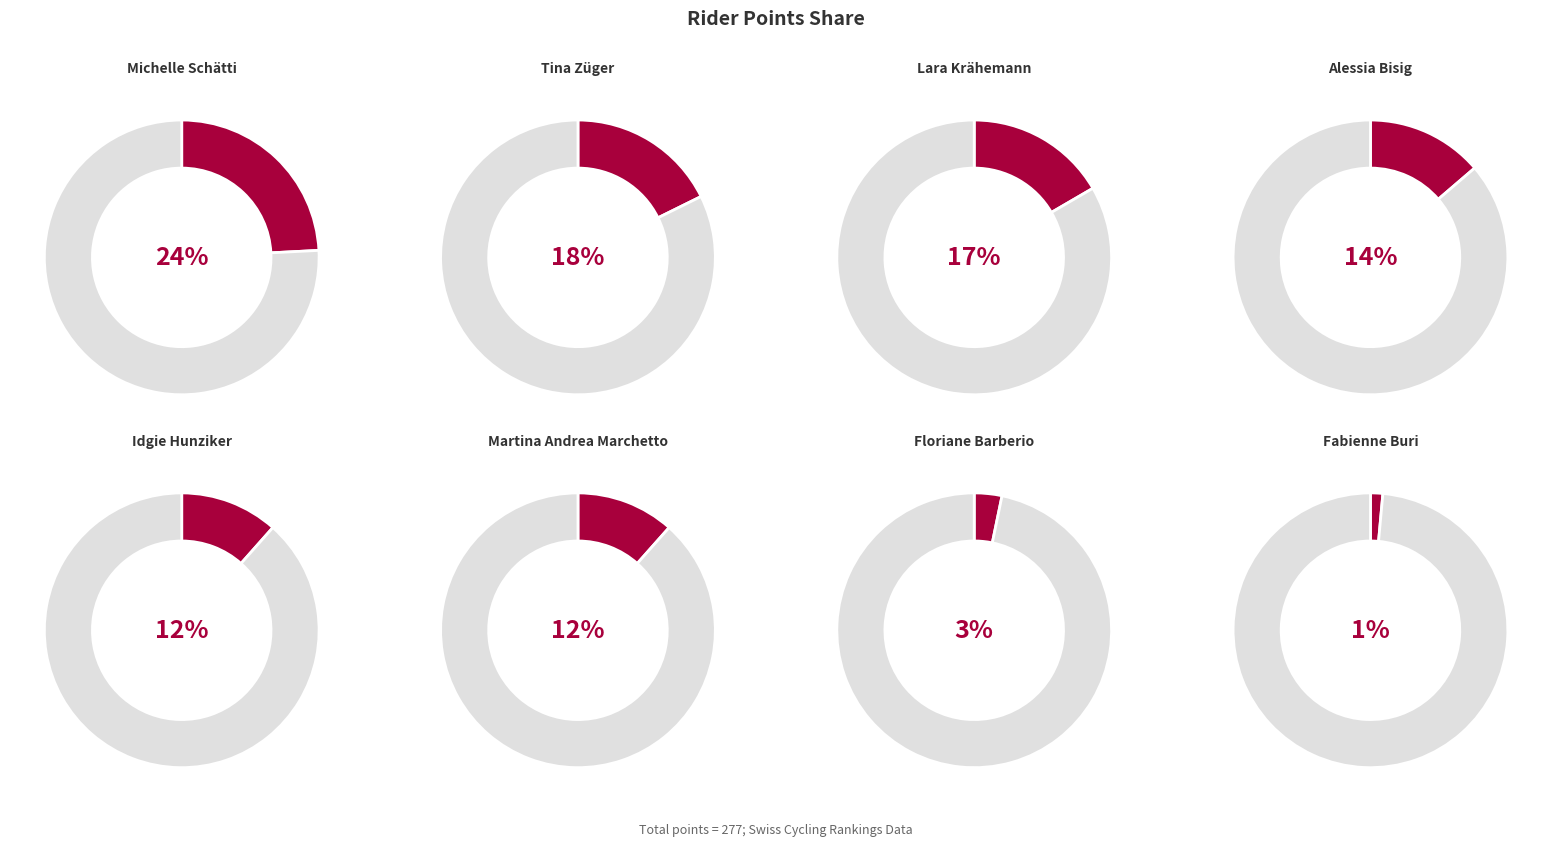

What percentage is the Tina Züger slice, to the nearest percent?

18%